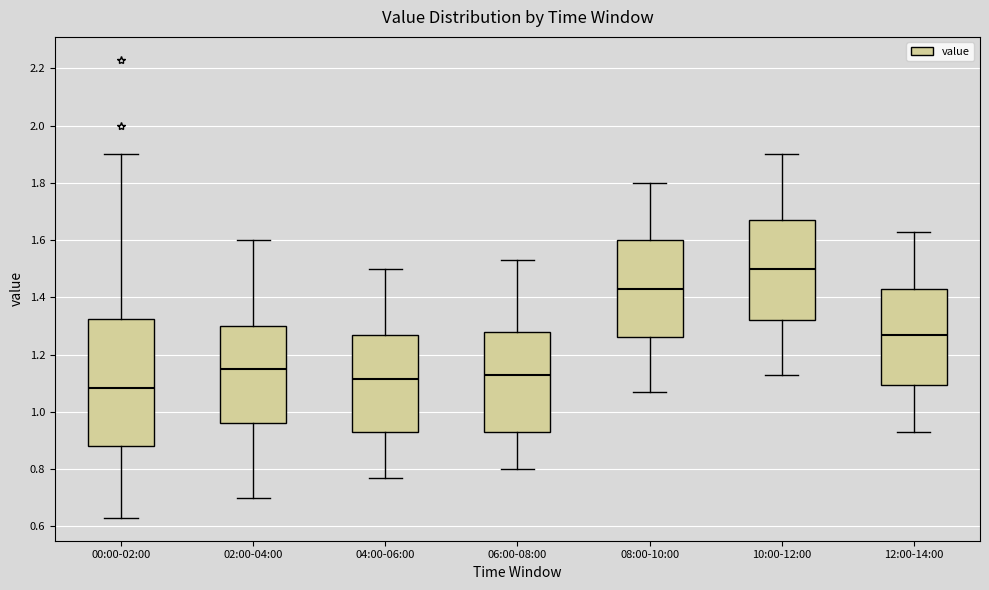

Where is the lower edge of the box for 02:00-04:00 on the y-axis? The values are not printed on the chart, so give them approximately, as read against the axis.

0.96